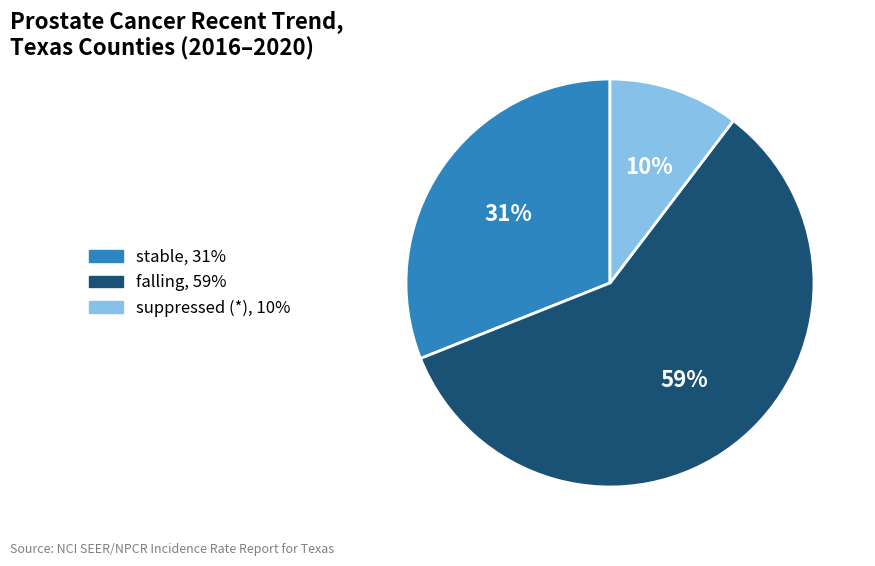

To the nearest percent, what is the average slice percentage?

33%